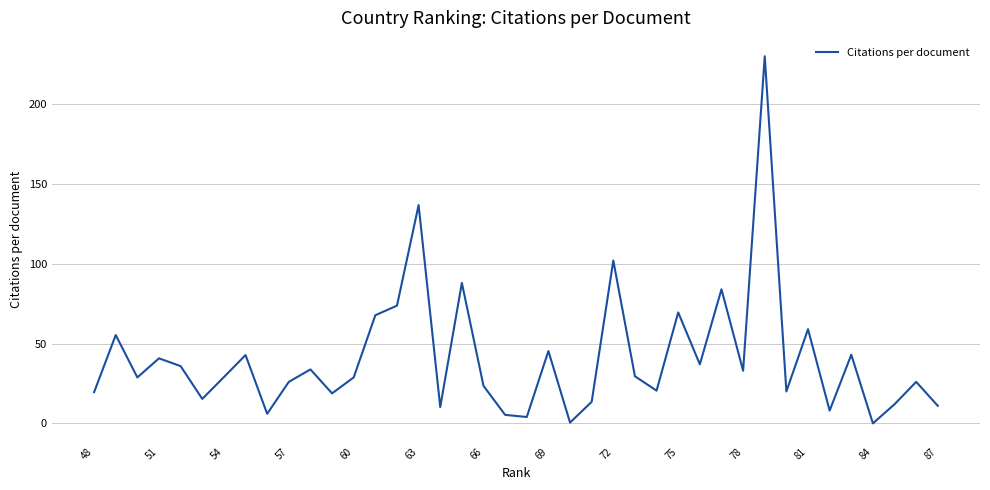

True or false: there are more than 0 points higher than both neighbors.

True